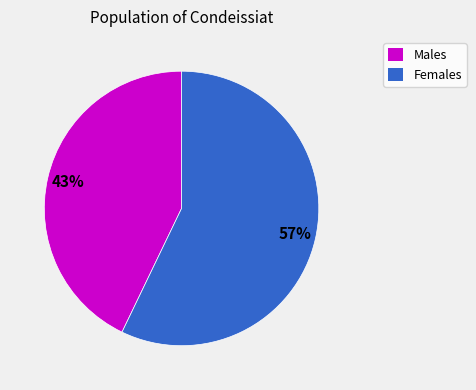

To the nearest percent, what is the difference between the largest and smallest slice percentages?

14%